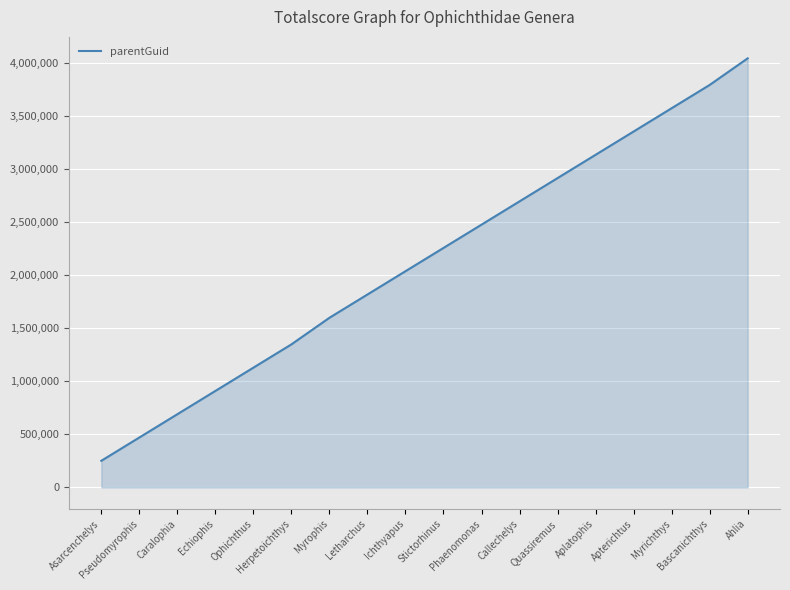

What is the maximum value shown in the chart?

4043694